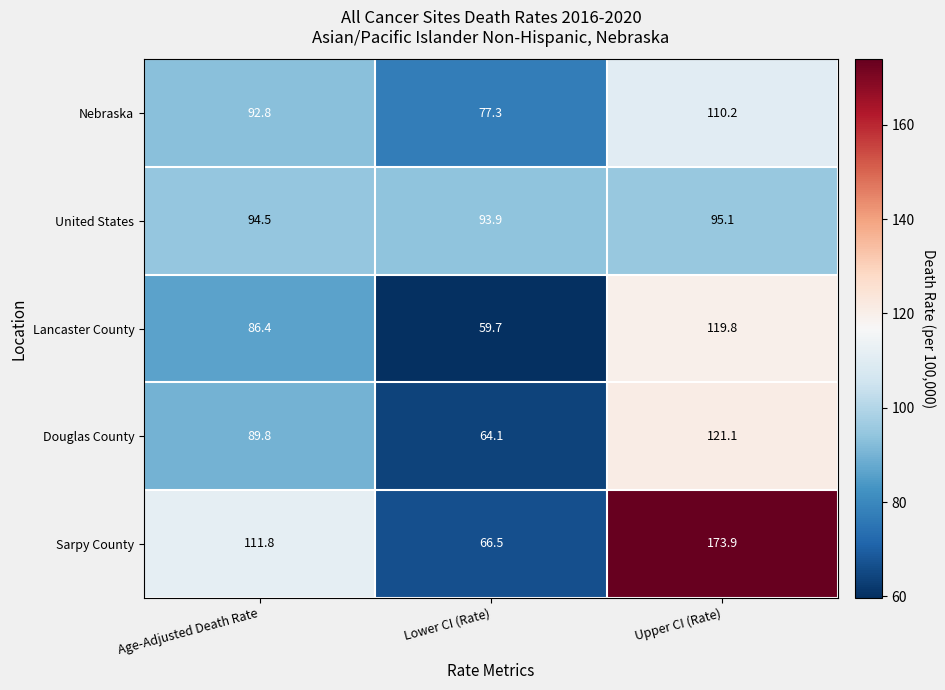

At which category is the sum across all series the highest?

Upper CI (Rate)